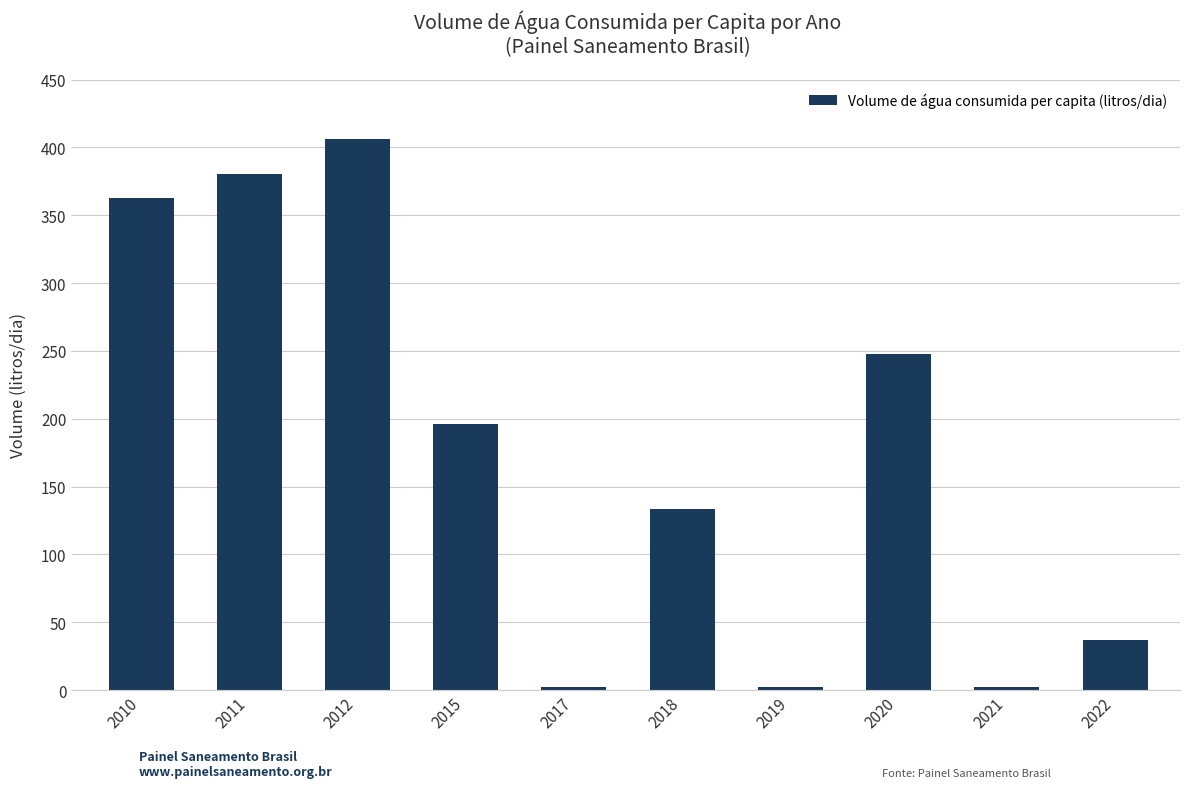

What is the difference between the maximum and minimum values?

403.8